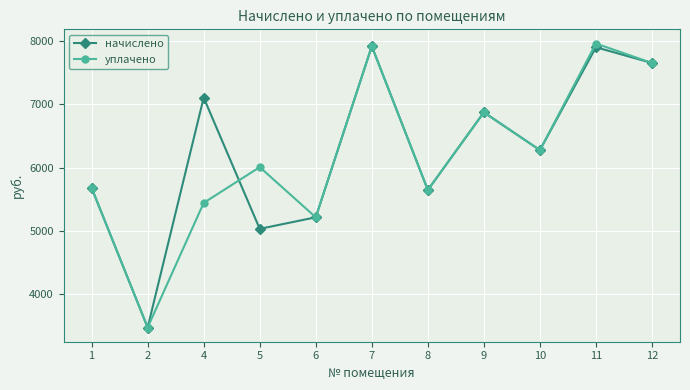

Where is the first local minimum for уплачено?

2